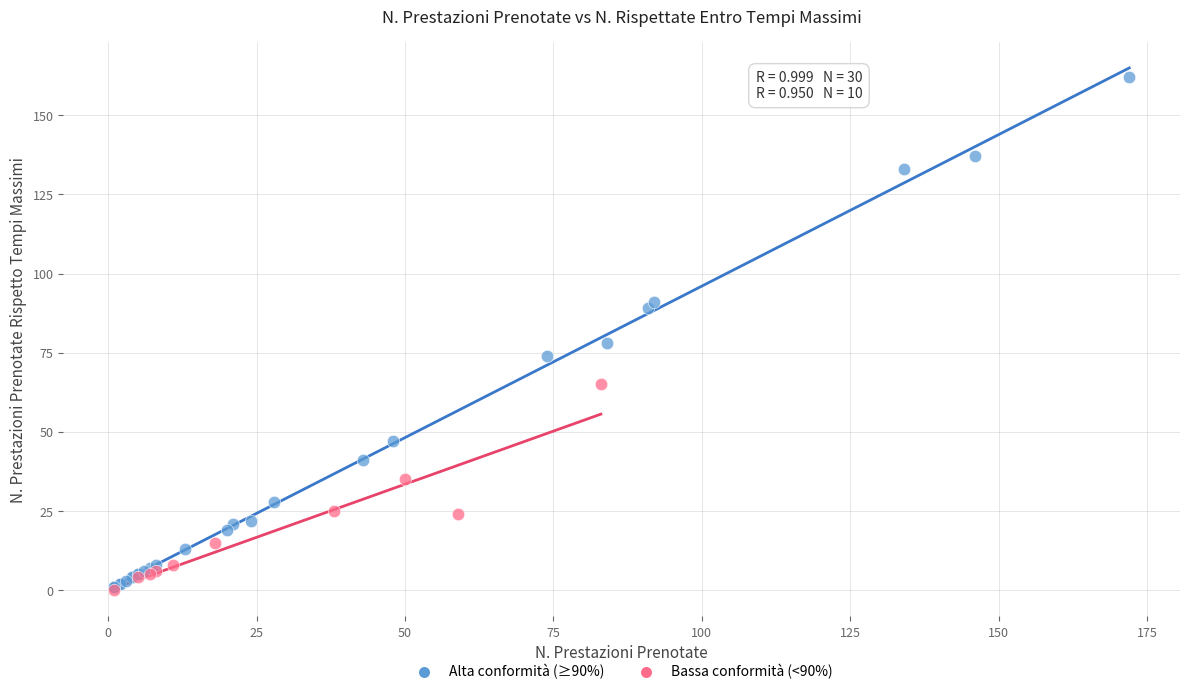

Which series reaches the maximum Y coordinate?

Alta conformità (≥90%)